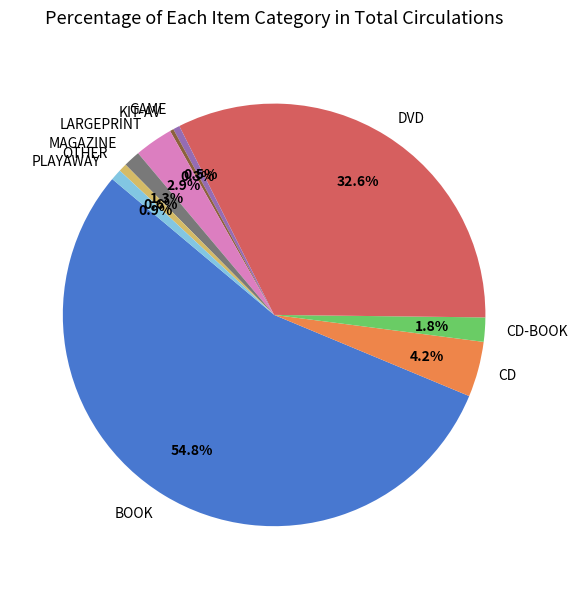

The GAME slice represents 11% of the pie. True or false?

False